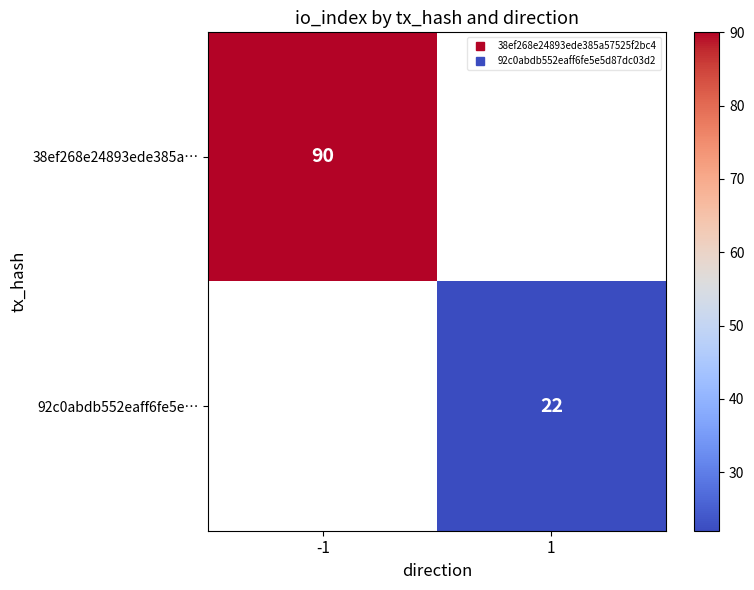

What is the lowest value of the 38ef268e24893ede385a… series?

90.0